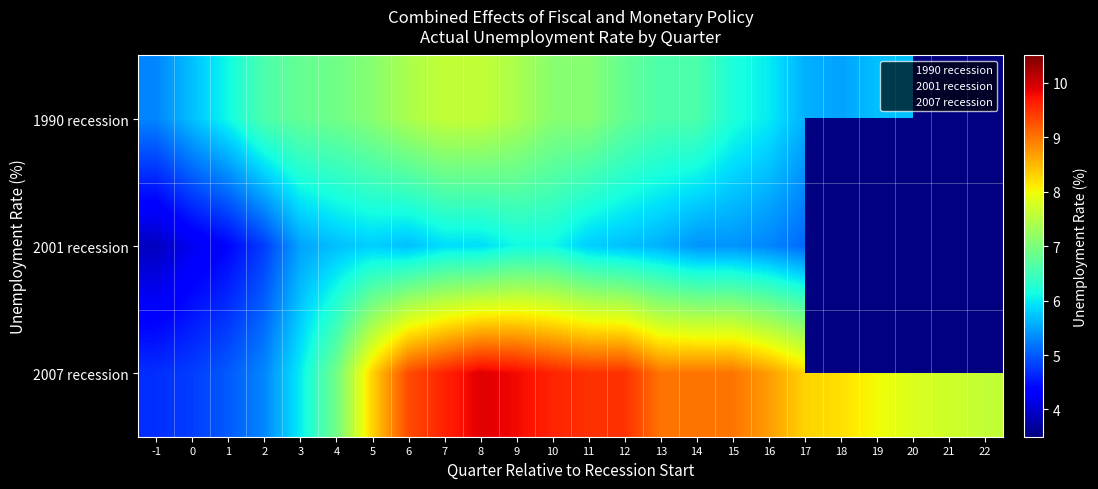

Which category has the highest value in the 2007 recession series?

8